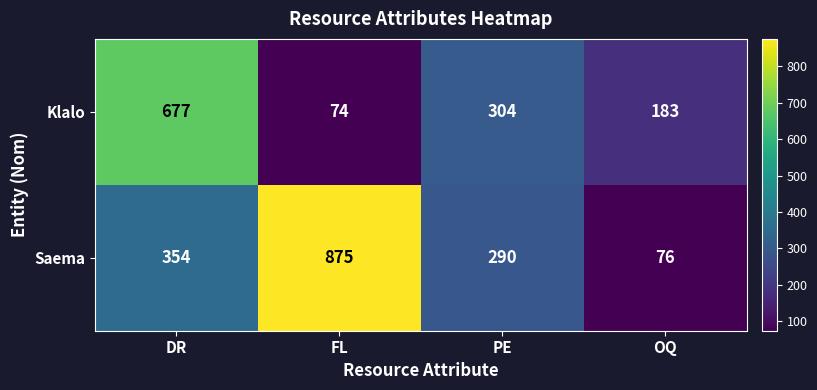

How many values in the Saema series are below 354?

2